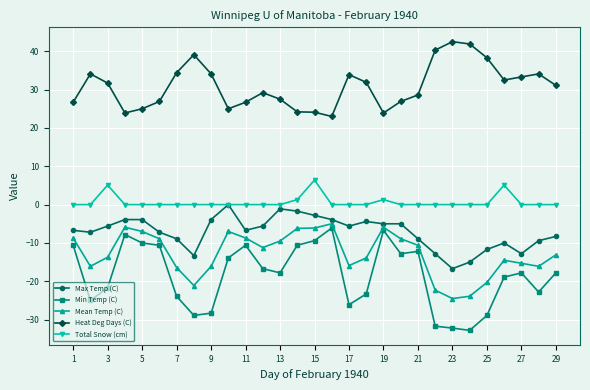

What is the smallest value displayed?

-32.8